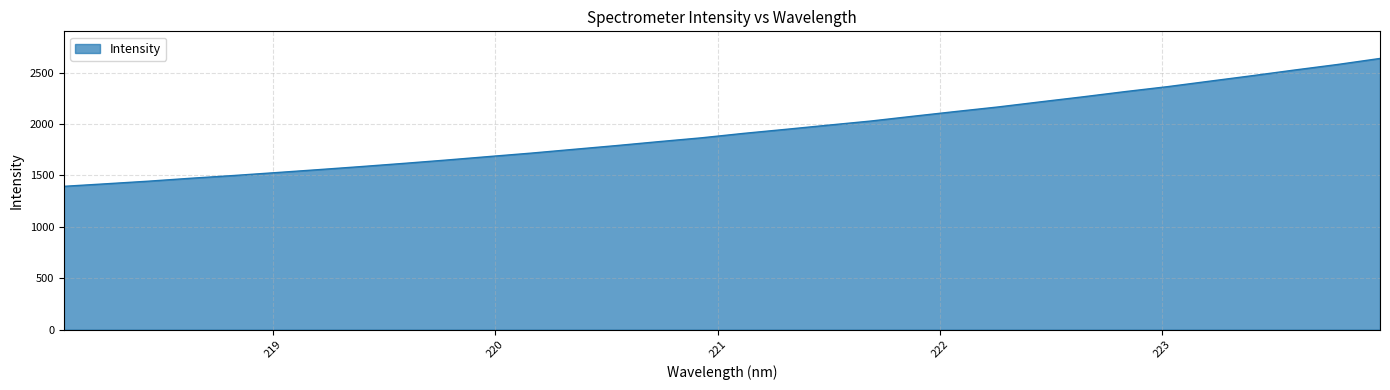

What is the difference between the maximum and minimum values?

1243.6